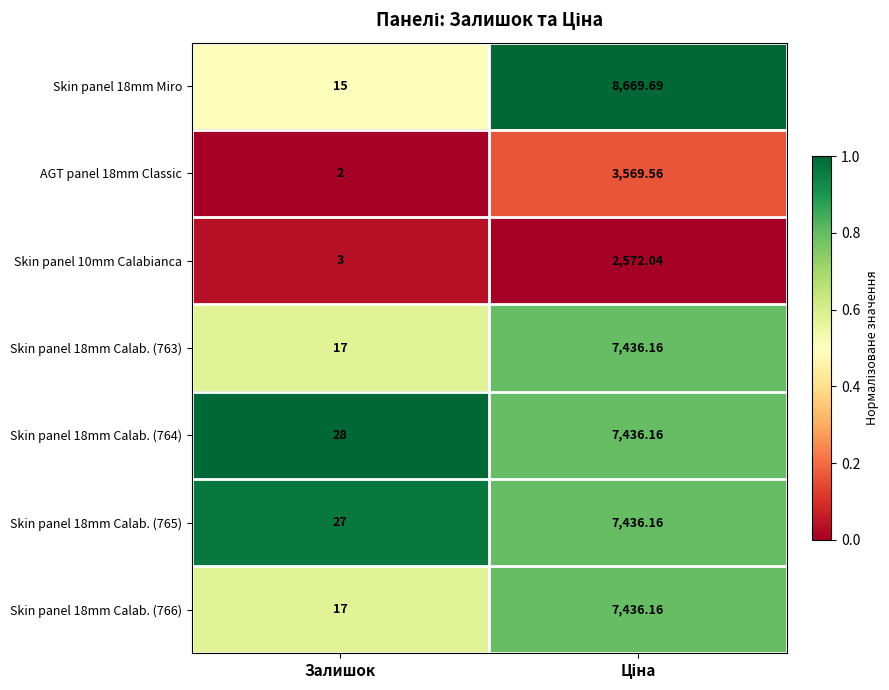

Is the value of Skin panel 18mm Miro at Залишок greater than the value of Skin panel 10mm Calabianca at Залишок?

Yes